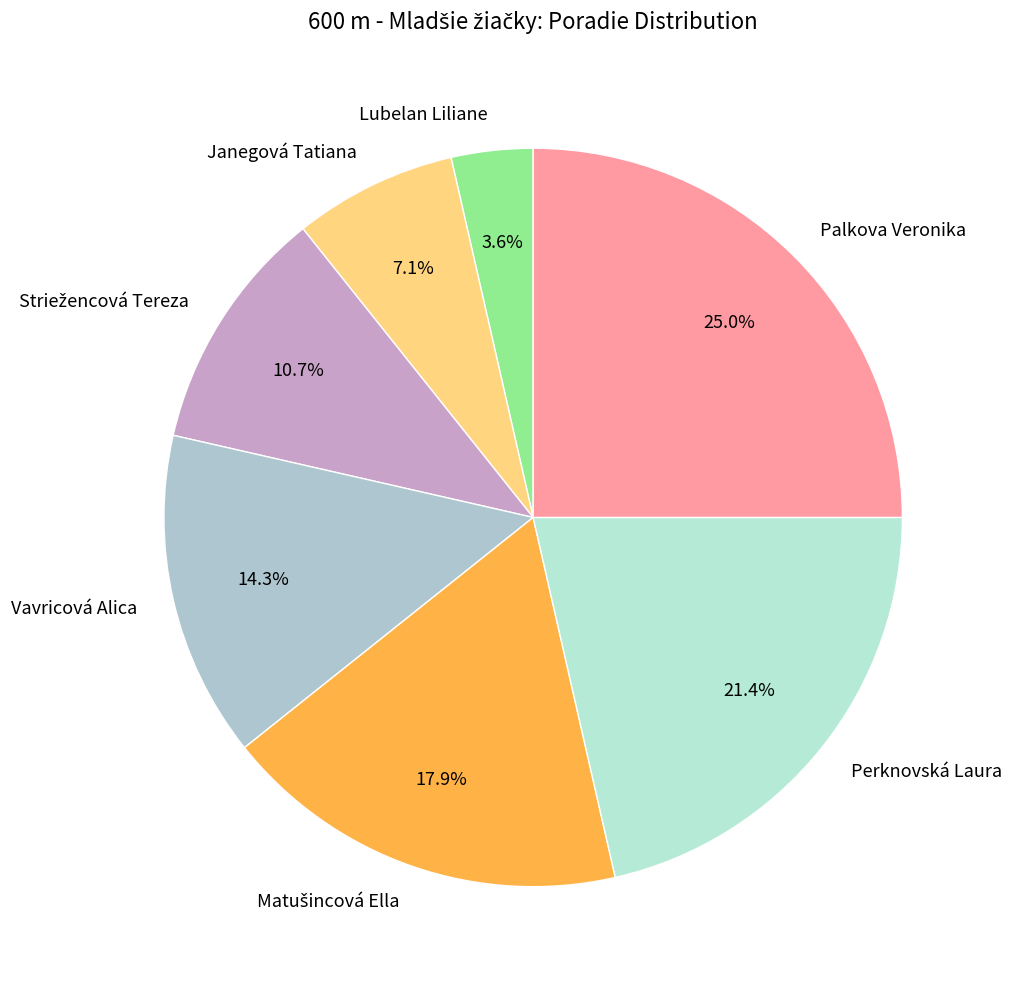

Between Lubelan Liliane and Palkova Veronika, which is larger?

Palkova Veronika